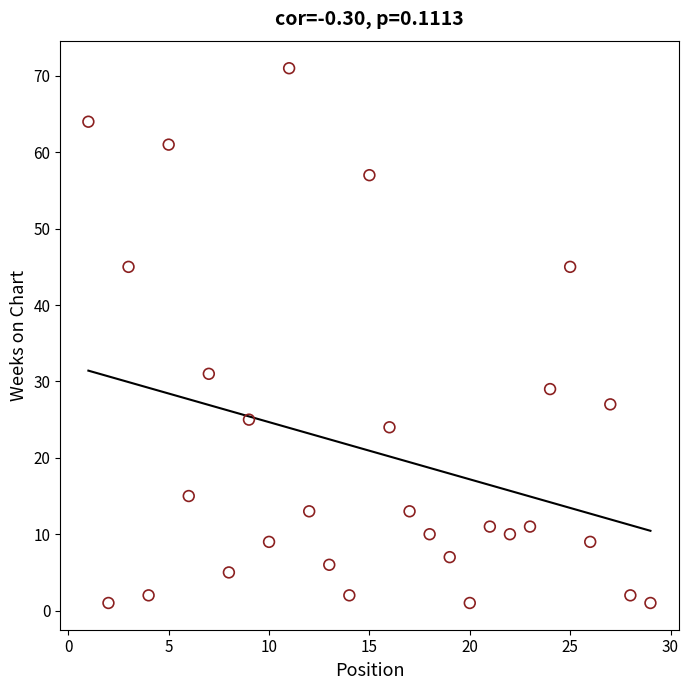

What is the range of X values (max minus min)?

28